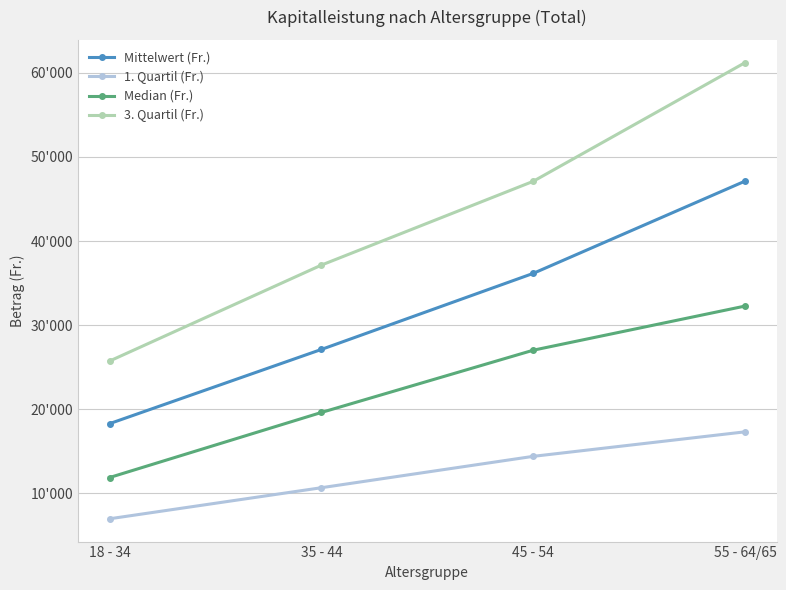

Read the Mittelwert (Fr.) value at 35 - 44.

27116.6